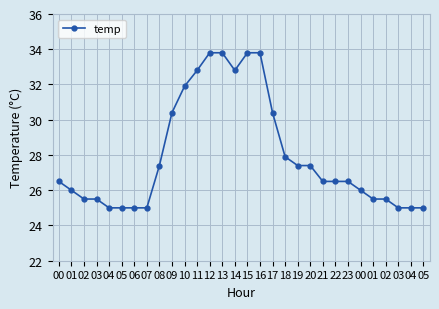

What is the ratio of the value at 08 to the value at 22?

1.0